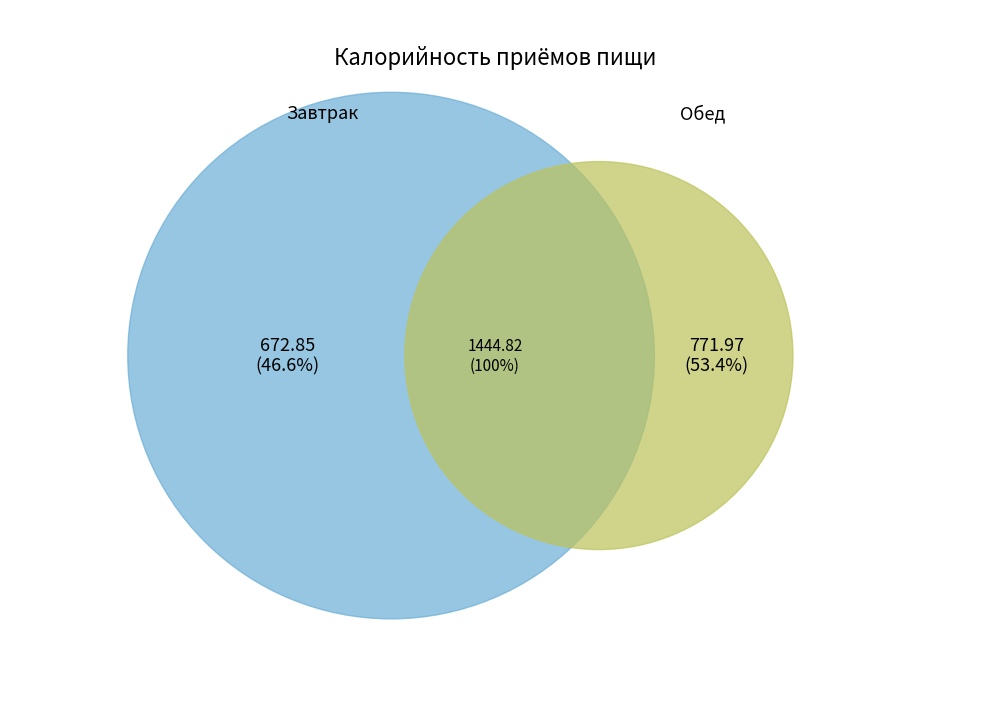

Count the number of slices in the pie.

2